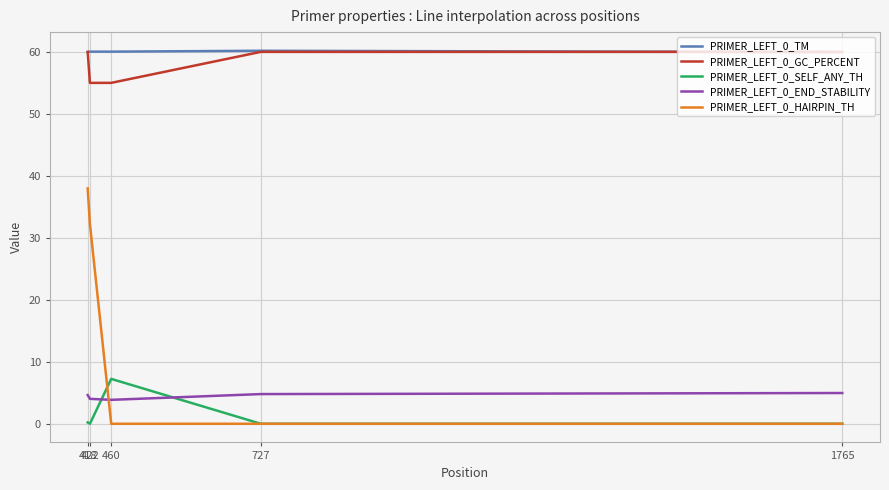

Which series changed the most between 418 and 460?

PRIMER_LEFT_0_HAIRPIN_TH